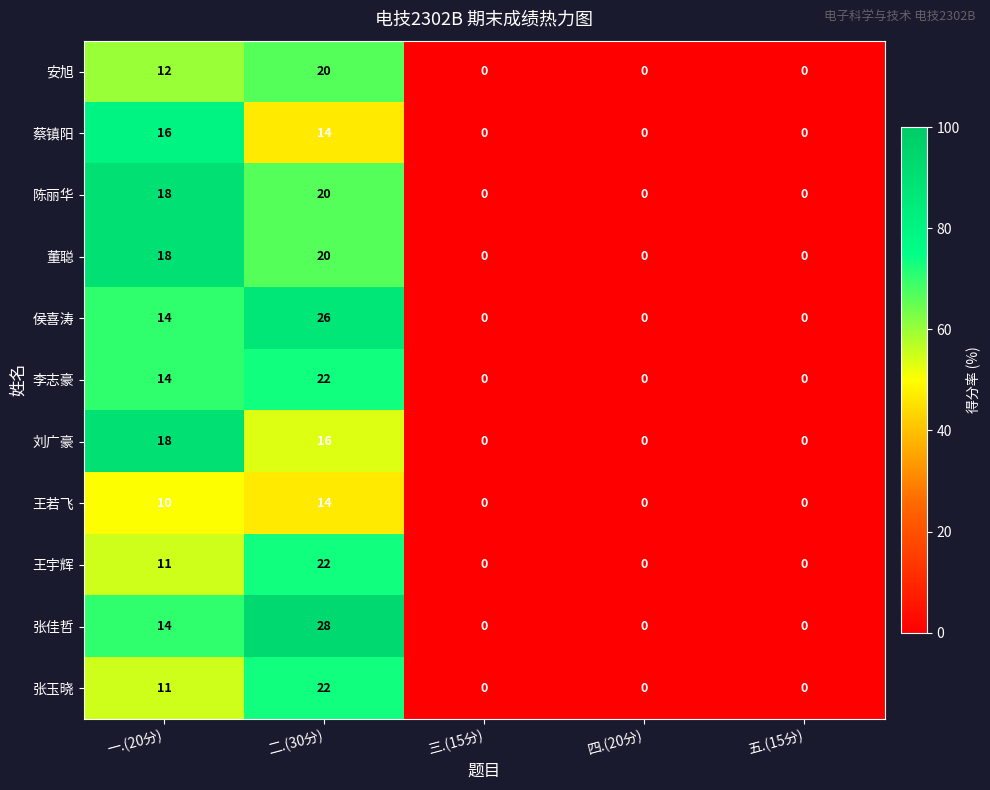

At which category is the sum across all series the highest?

二.(30分)